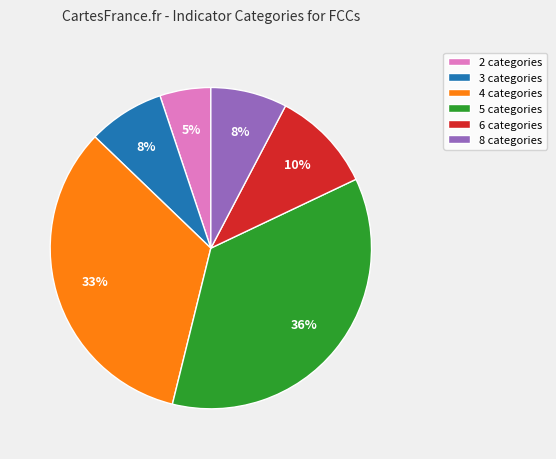

To the nearest percent, what portion does 5 categories represent?

36%